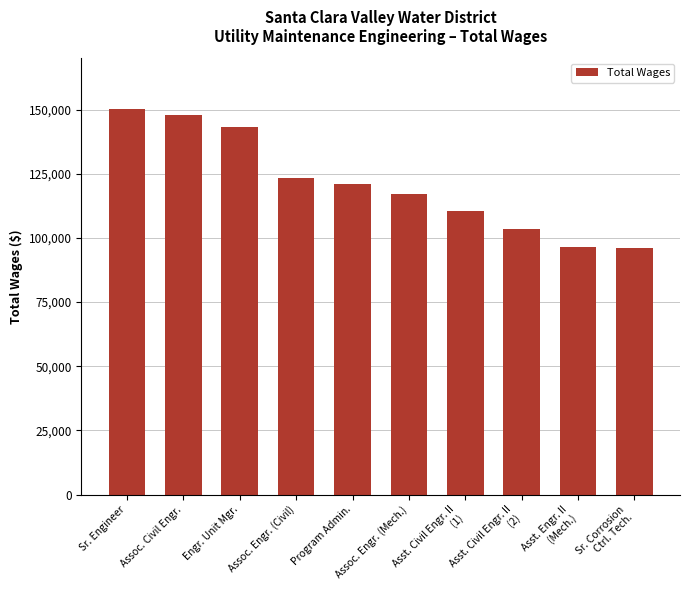

Which has a higher value, Program Admin. or Assoc. Civil Engr.?

Assoc. Civil Engr.